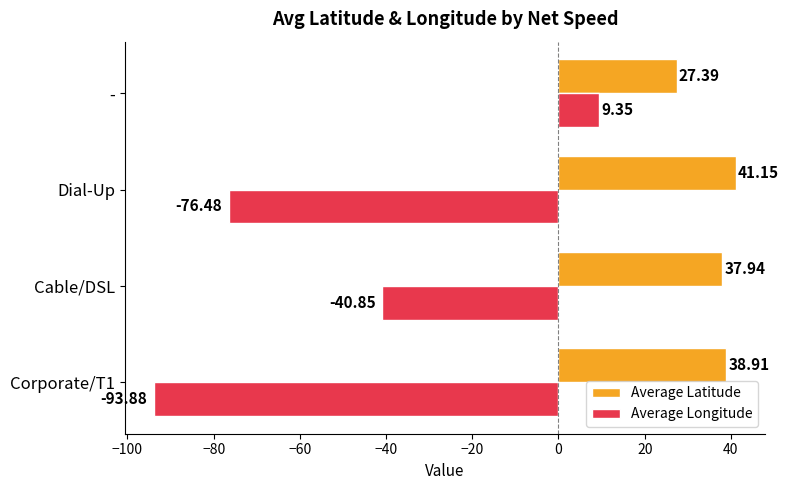

Which category has the highest value in the Average Longitude series?

-